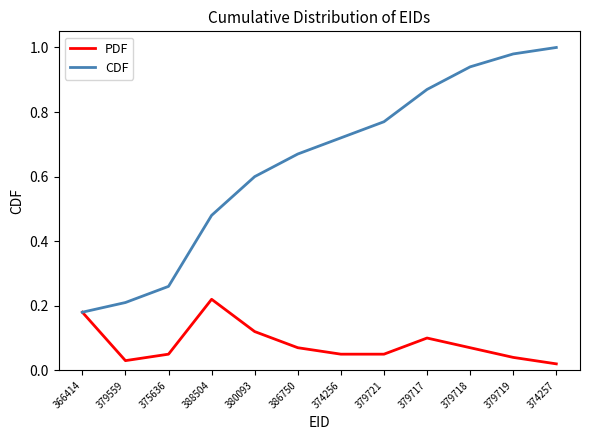

List the series in order of their overall mean, highest first.

CDF, PDF